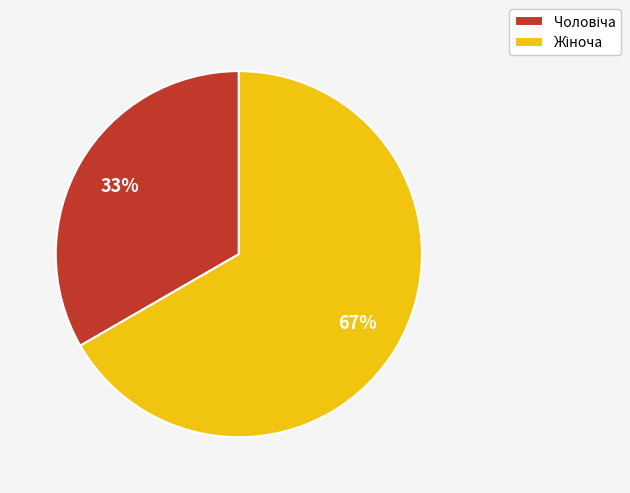

To the nearest percent, what is the average slice percentage?

50%